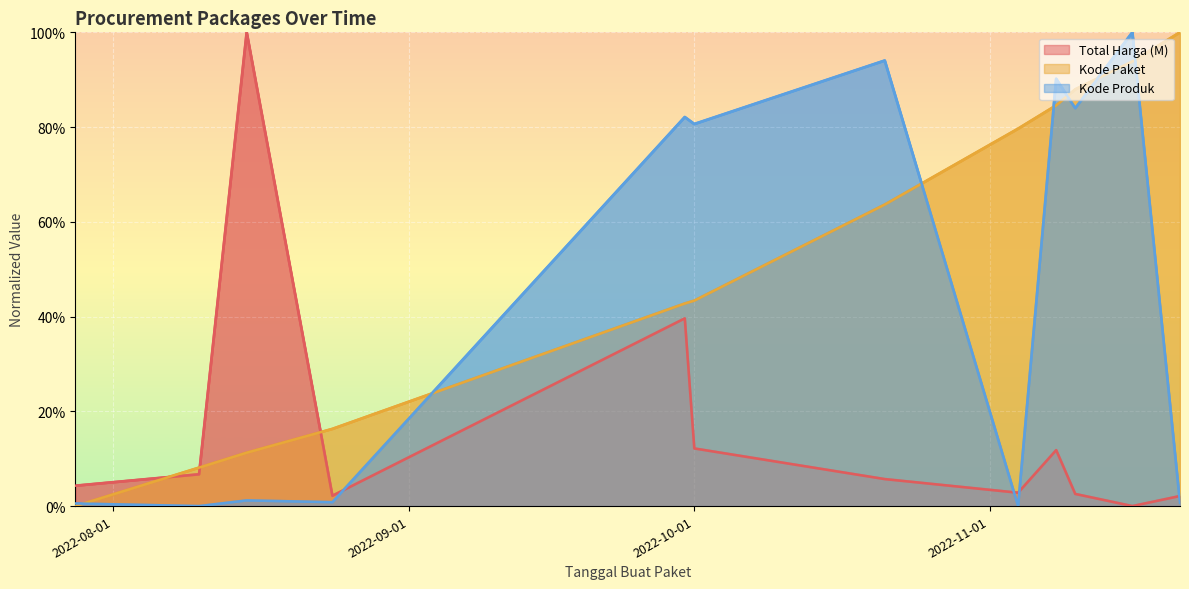

How many lines are shown in the chart?

3